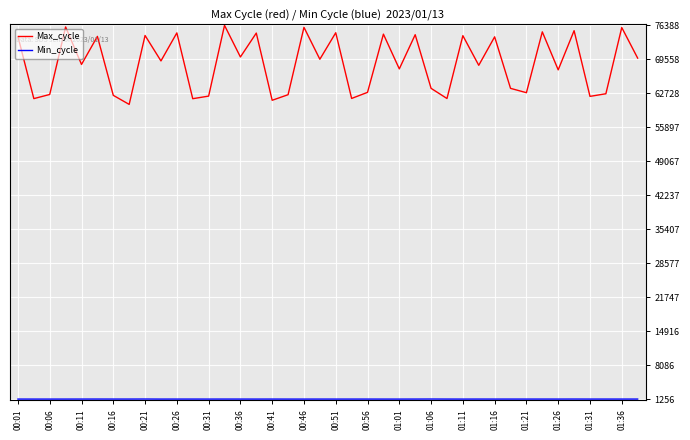

Which series has the largest total across all categories?

Max_cycle